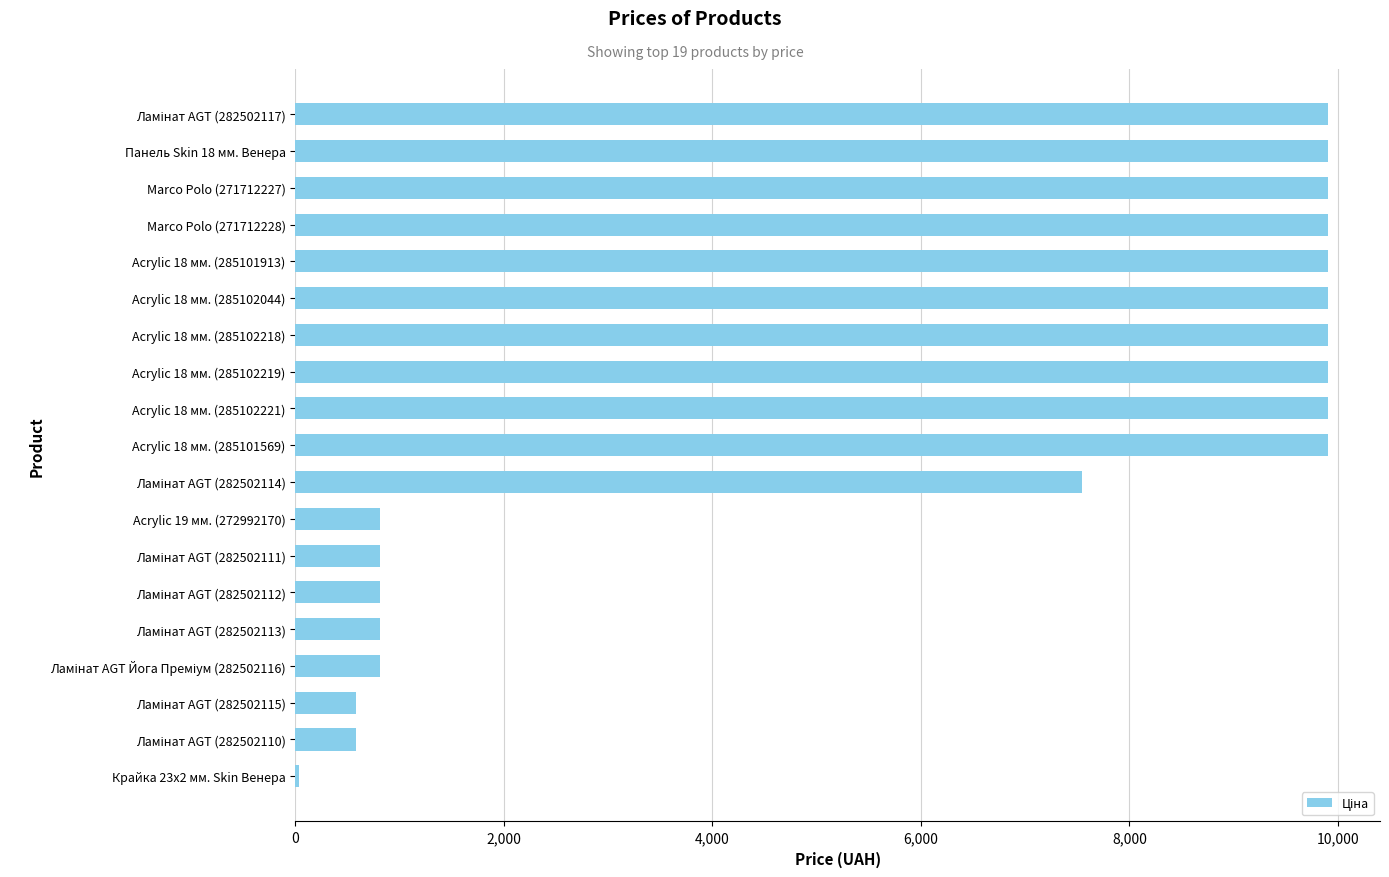

What is the maximum value shown in the chart?

9908.5